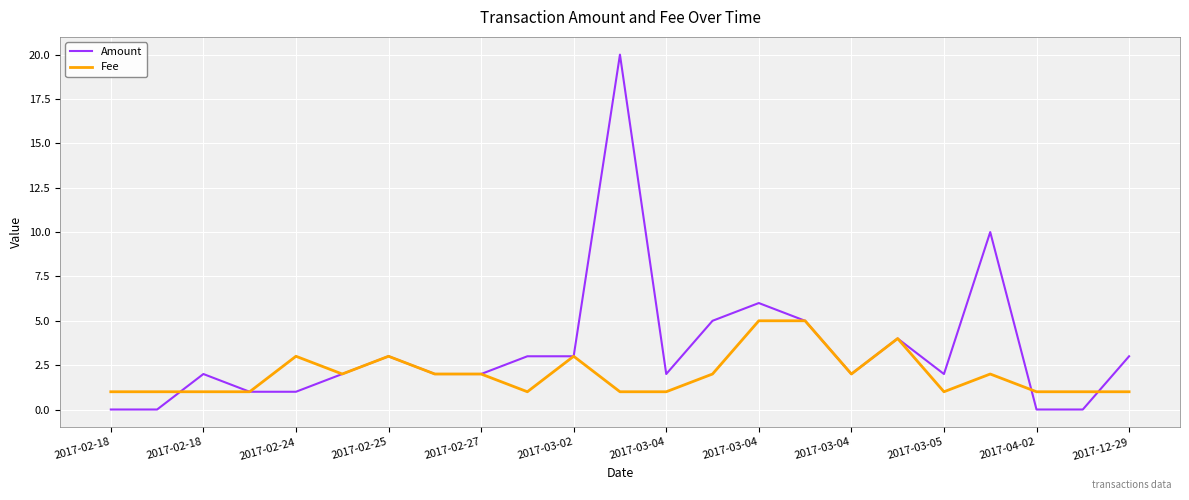

Which series has the widest spread of values?

Amount